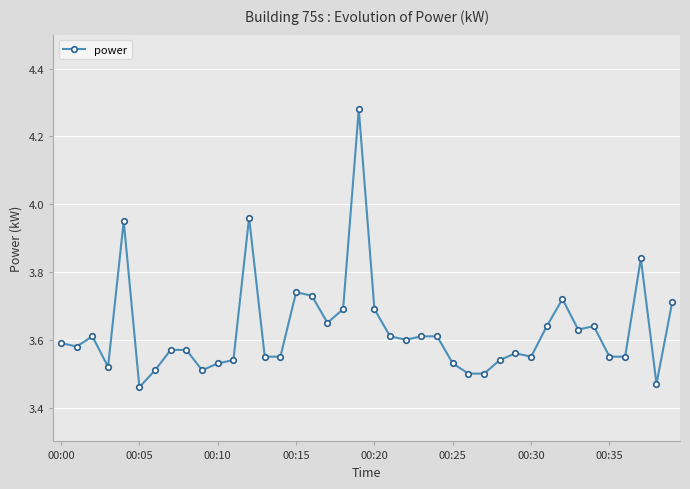

What is the sum of all values?

145.1